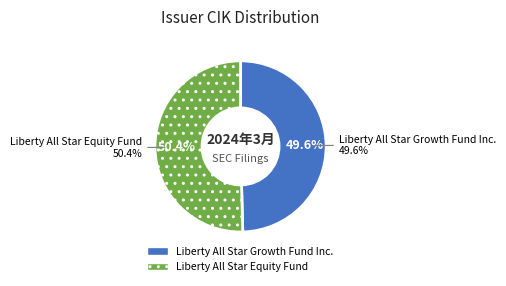

Do 128123624000001 and 128123624000002 together represent more than half of the pie?

Yes